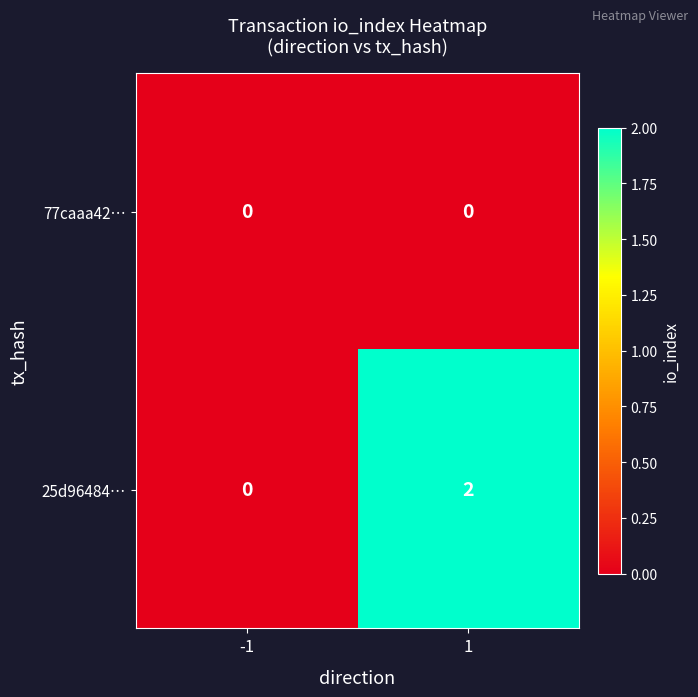

True or false: 25d96484… has a value of 2 at 1.

True